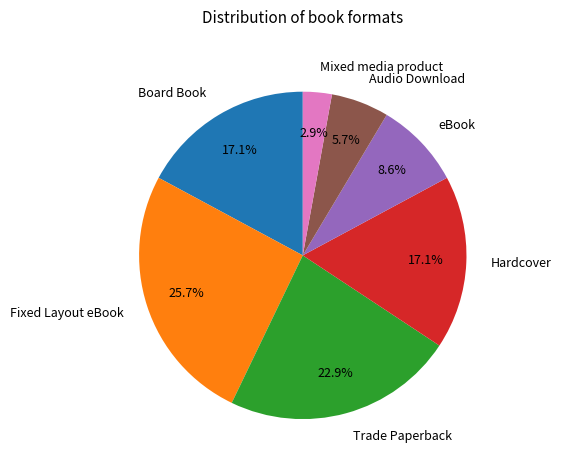

Count the number of slices in the pie.

7